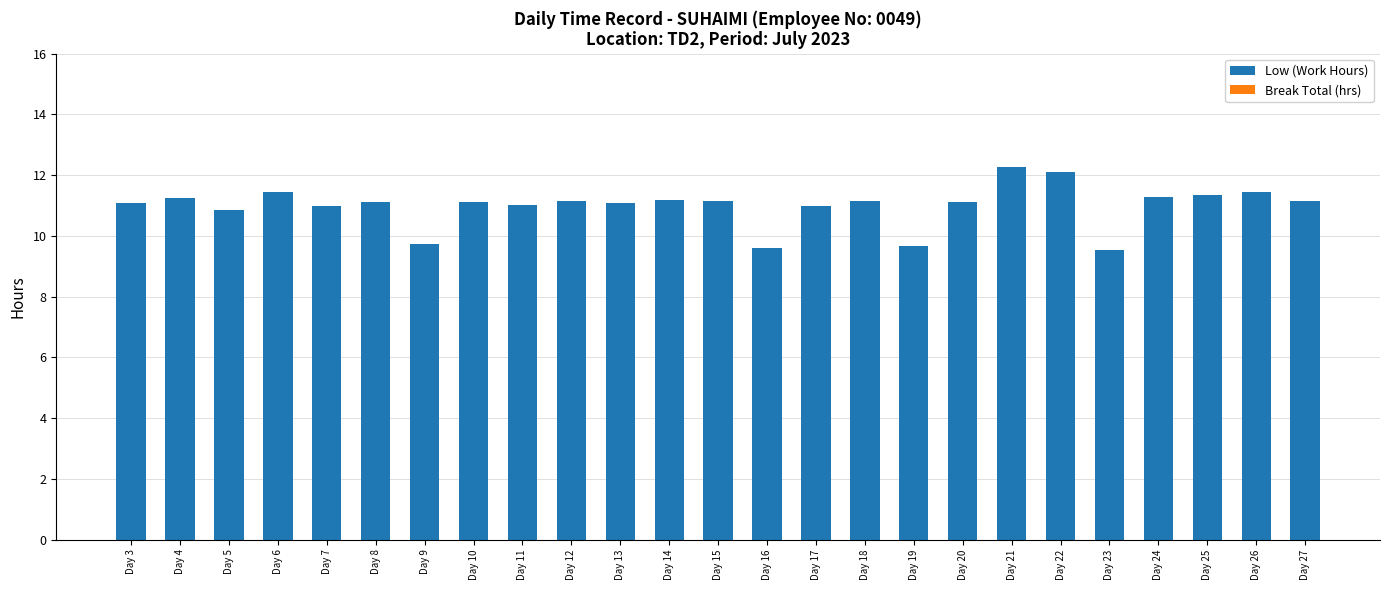

The value at Day 21 is 2.9. True or false?

False